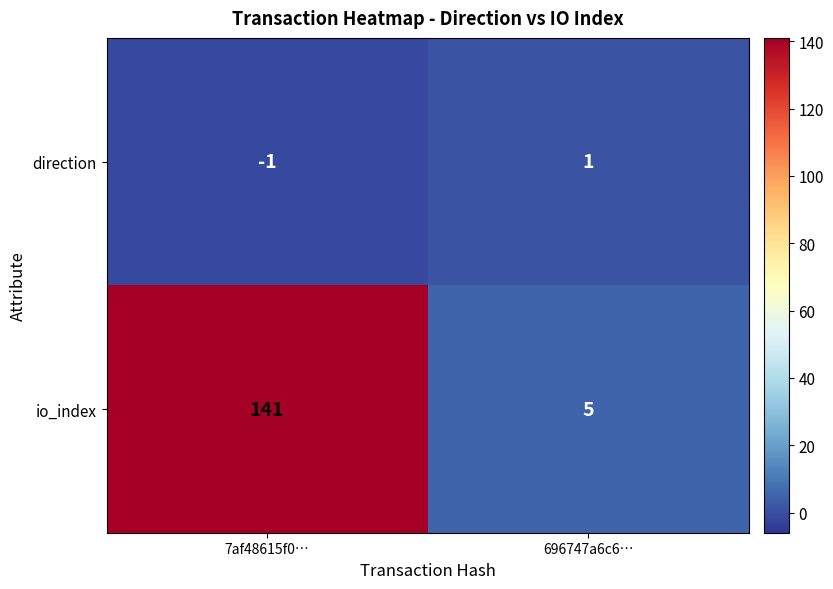

At which category is the sum across all series the highest?

7af48615f0…